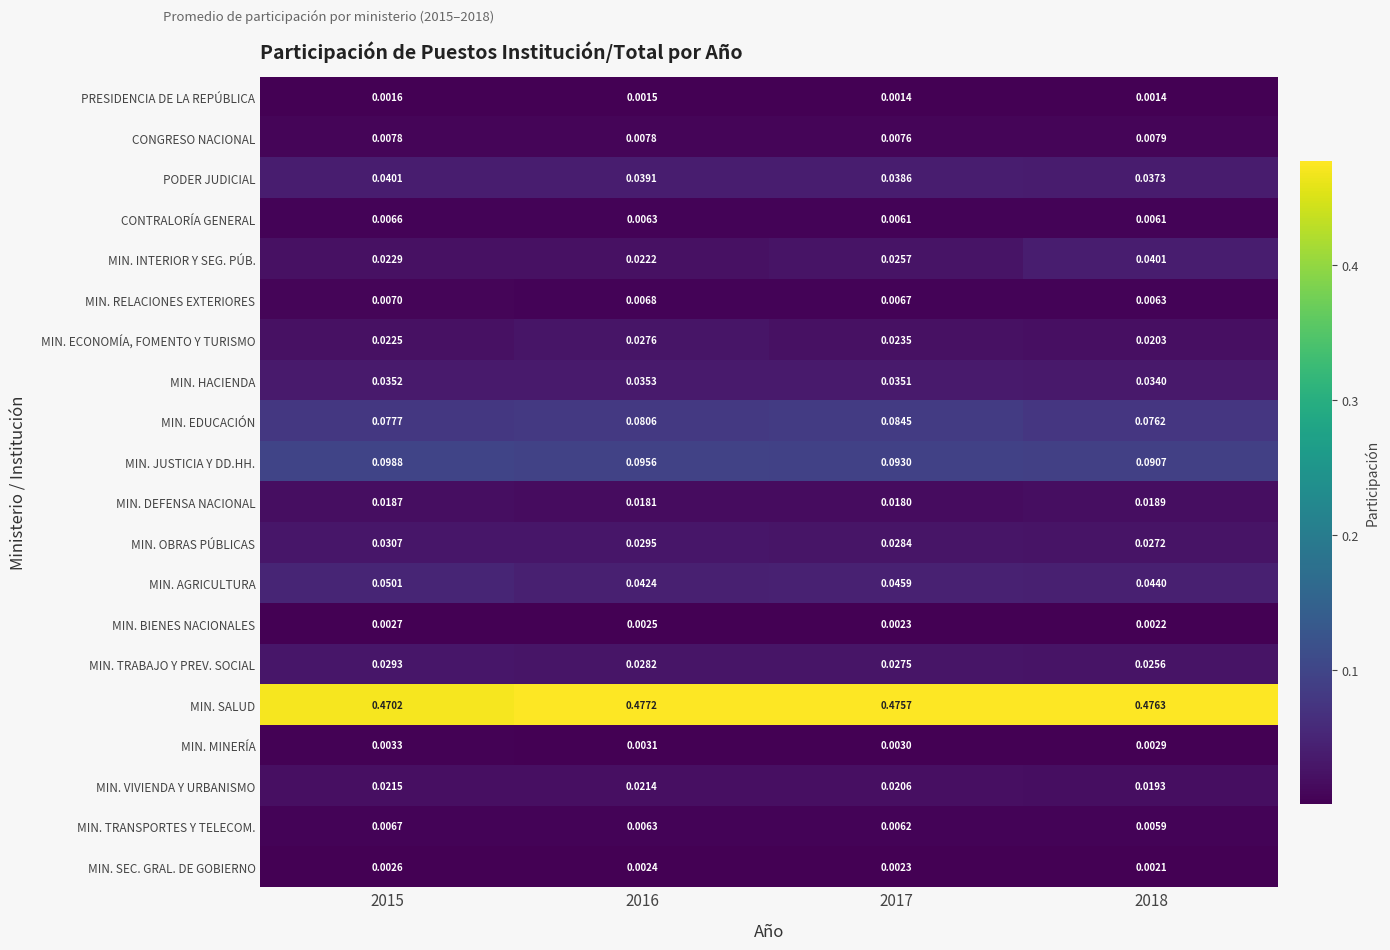

Rank the series at 2018 from lowest to highest value.

PRESIDENCIA DE LA REPÚBLICA, MIN. SEC. GRAL. DE GOBIERNO, MIN. BIENES NACIONALES, MIN. MINERÍA, MIN. TRANSPORTES Y TELECOM., CONTRALORÍA GENERAL, MIN. RELACIONES EXTERIORES, CONGRESO NACIONAL, MIN. DEFENSA NACIONAL, MIN. VIVIENDA Y URBANISMO, MIN. ECONOMÍA, FOMENTO Y TURISMO, MIN. TRABAJO Y PREV. SOCIAL, MIN. OBRAS PÚBLICAS, MIN. HACIENDA, PODER JUDICIAL, MIN. INTERIOR Y SEG. PÚB., MIN. AGRICULTURA, MIN. EDUCACIÓN, MIN. JUSTICIA Y DD.HH., MIN. SALUD